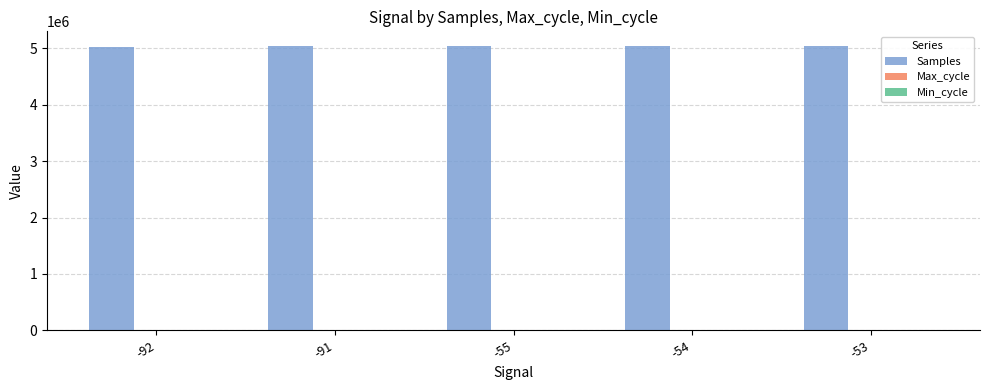

The value of Samples at -91 is 2591378.5. True or false?

False